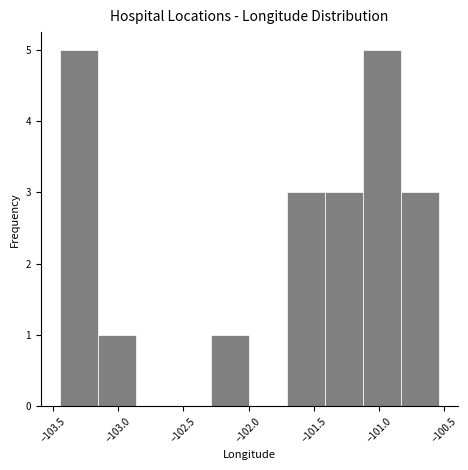

How tall is the bar that spans -103.45 to -103.15 on the x-axis? Neither the bar edges nor the heights are printed on the chart, so give them approximately, as read against the axes.

5